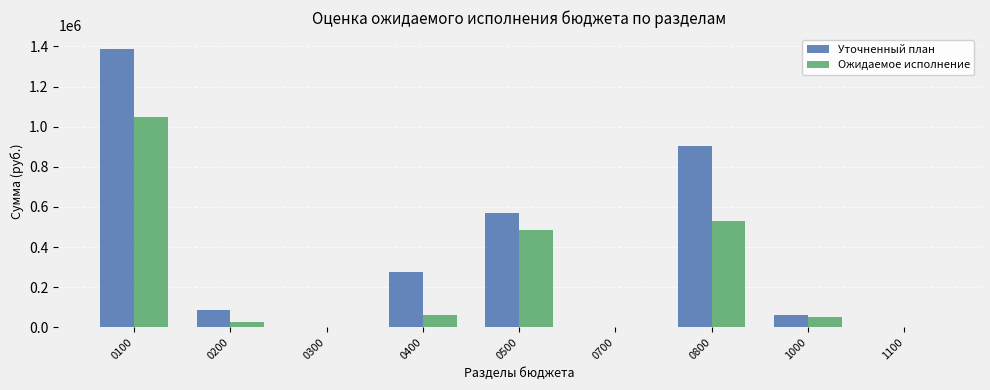

What is the difference between the Уточненный план values at 1100 and 0800?

901519.0